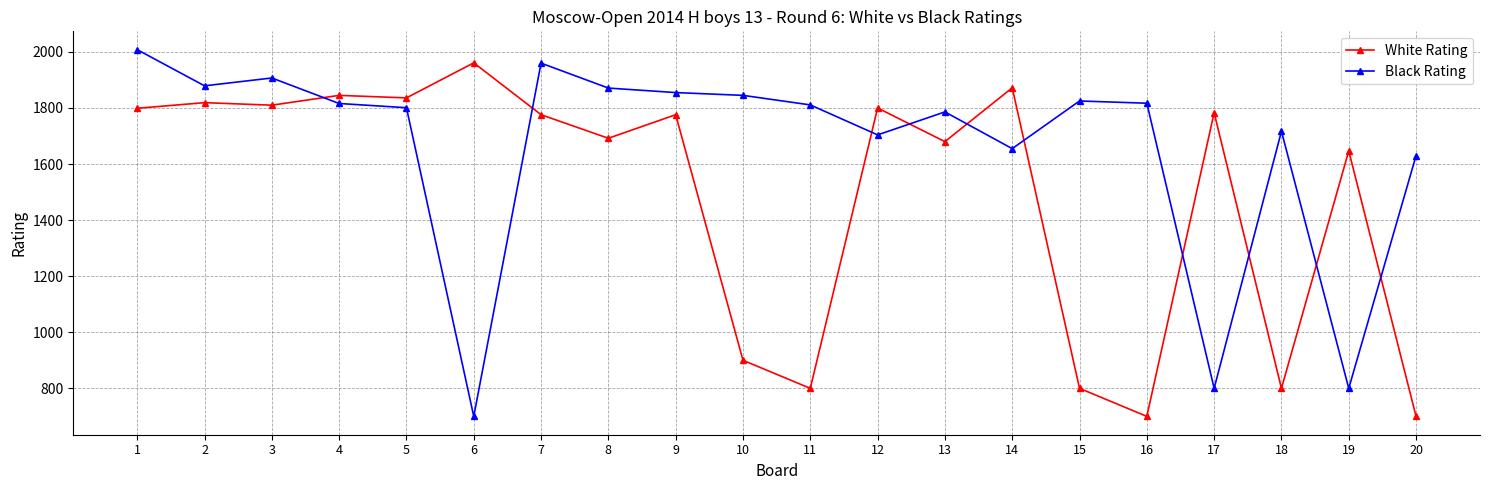

Which series ends up on top after the final intersection of Black Rating and White Rating?

Black Rating